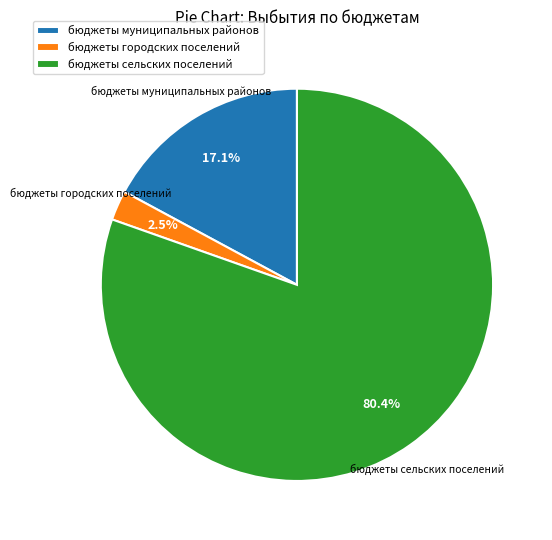

Which has a higher value, бюджеты муниципальных районов or бюджеты сельских поселений?

бюджеты сельских поселений